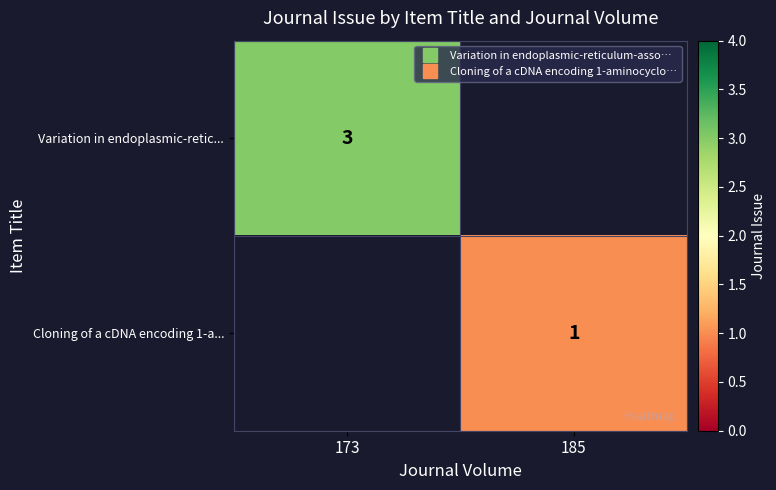

How many series are shown in this chart?

2